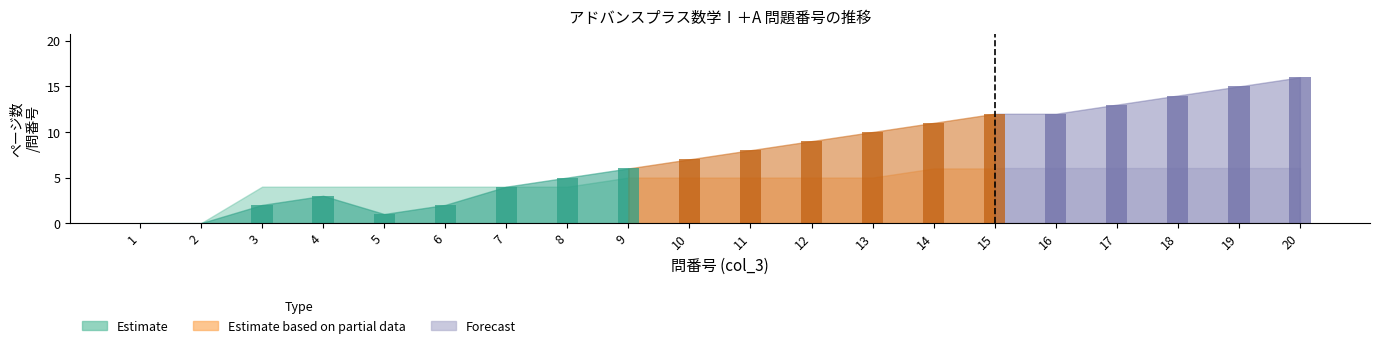

What is the spread (max minus min) of values at 9?

1